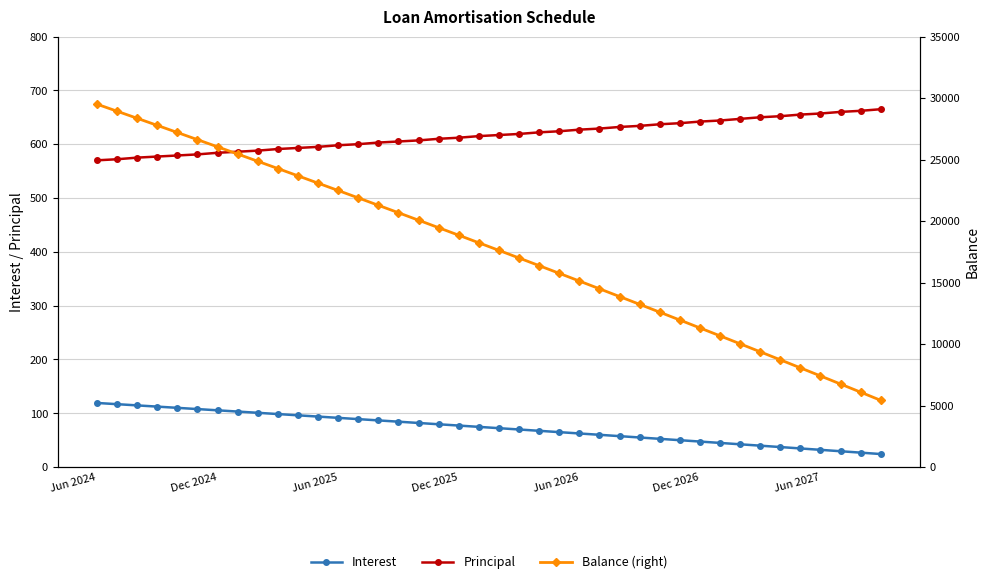

List the series in order of their peak value, highest first.

Balance (right), Principal, Interest